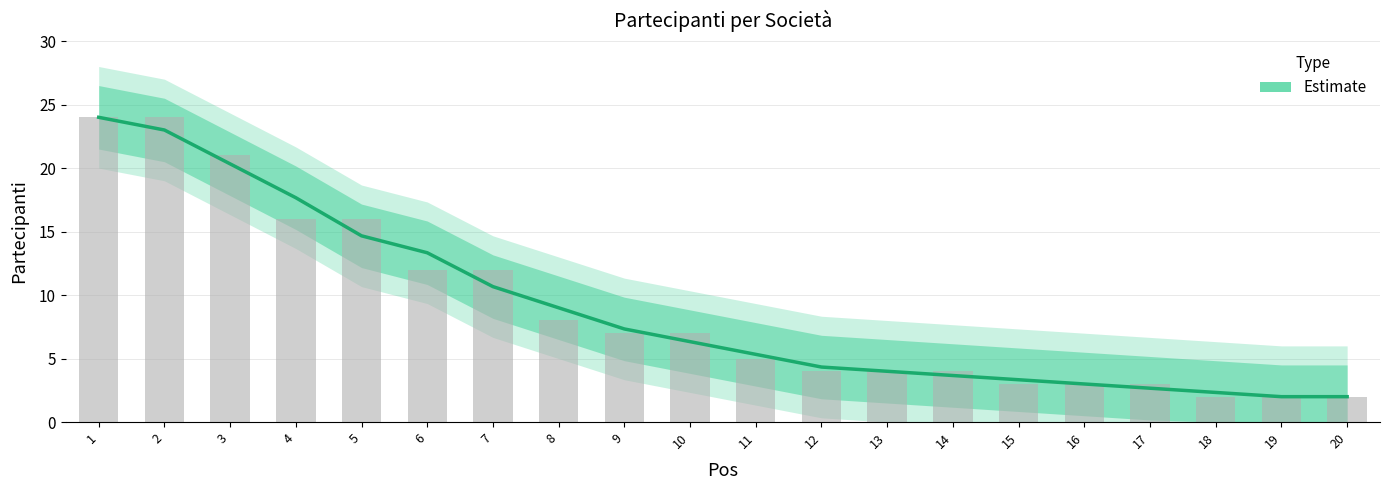

Where does the data first go above 6?

1